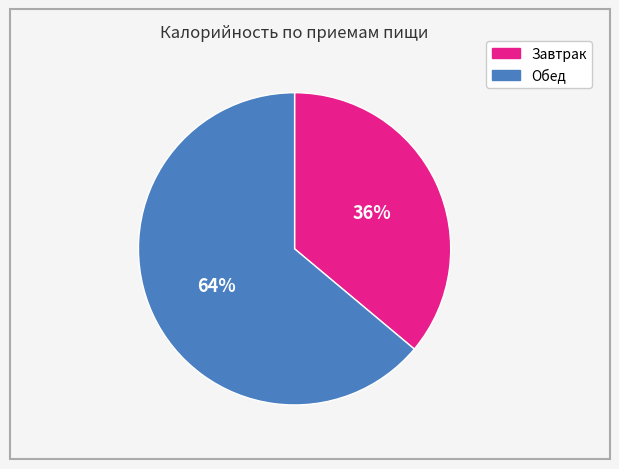

Count the number of slices in the pie.

2